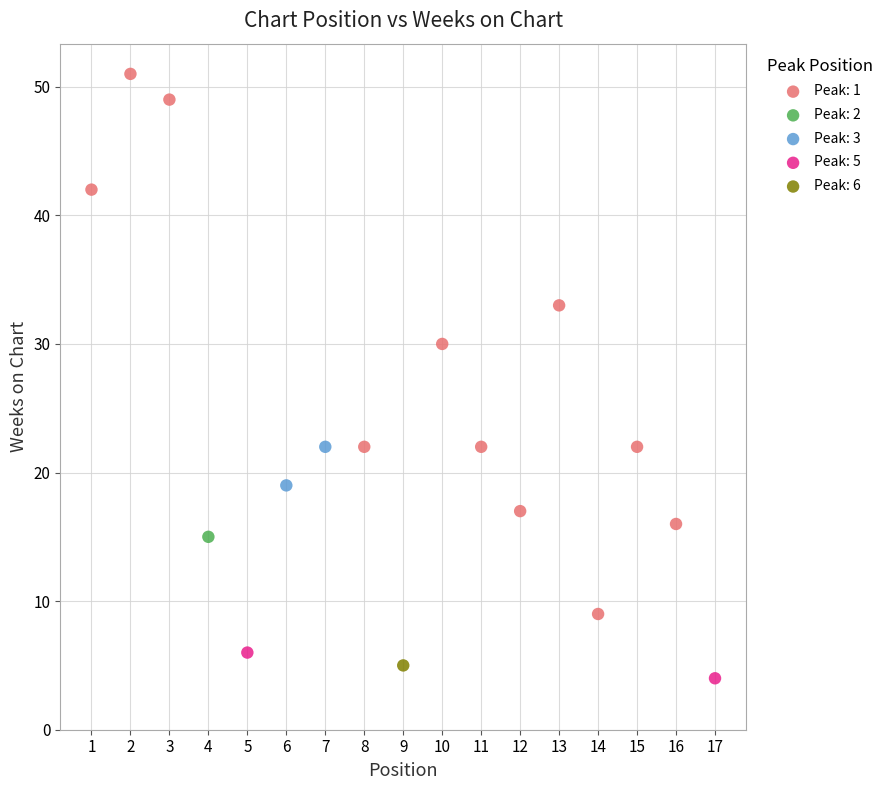

Which series contains the highest Y value?

Peak: 1